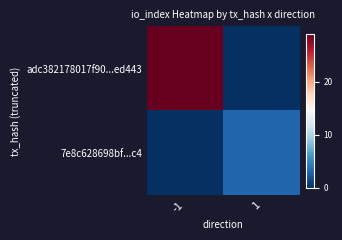

Rank the series by their maximum value, from highest to lowest.

adc382178017f90...ed443, 7e8c628698bf...c4